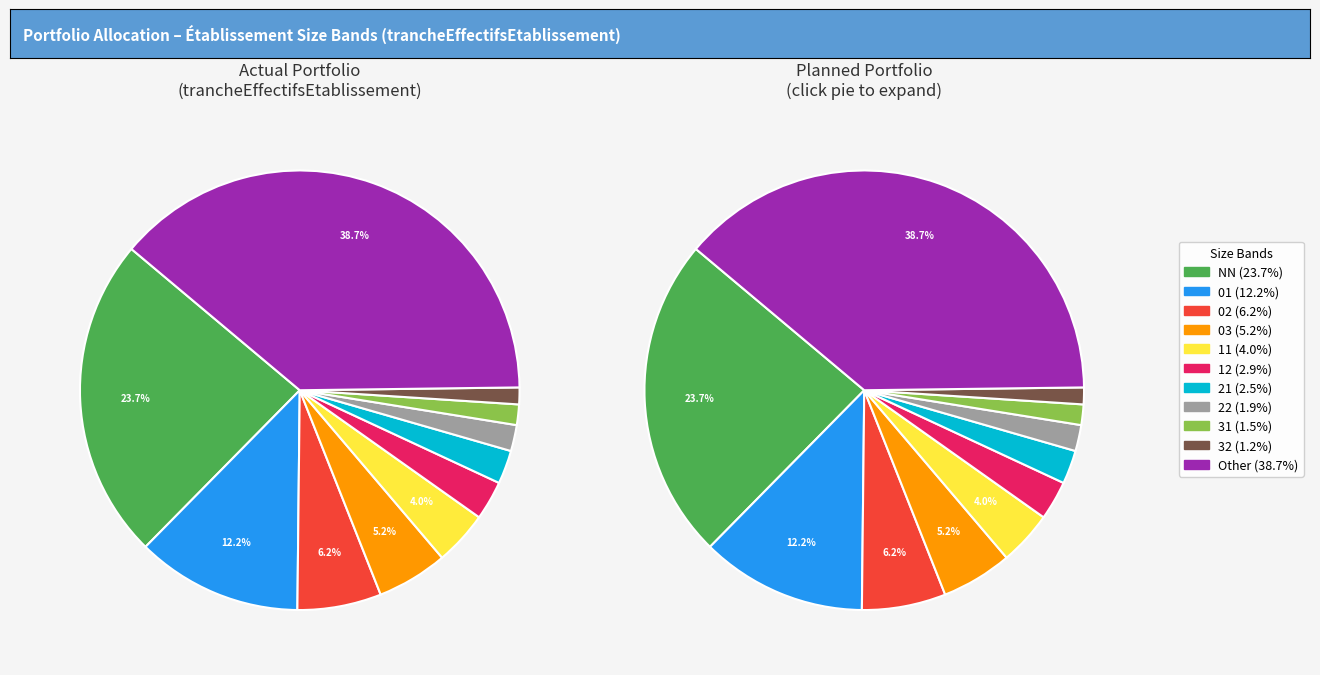

Rank the categories by value from lowest to highest.

32, 31, 22, 21, 12, 11, 03, 02, 01, NN, Other